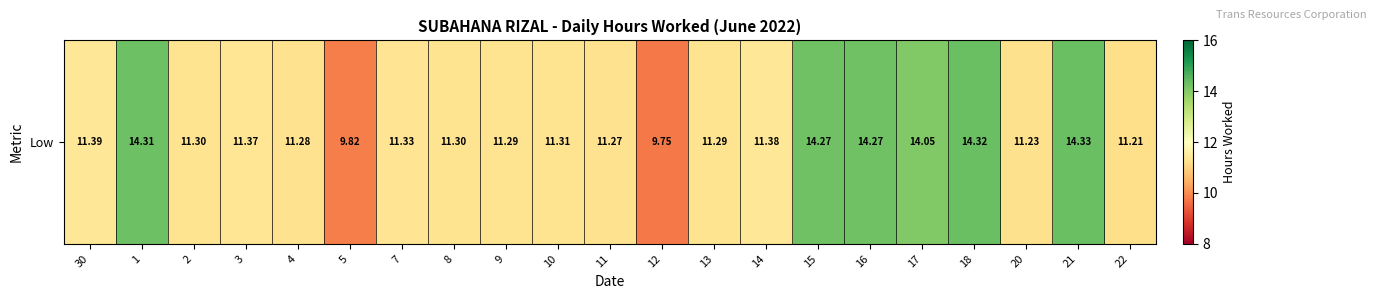

Where does the data first go above 11?

30